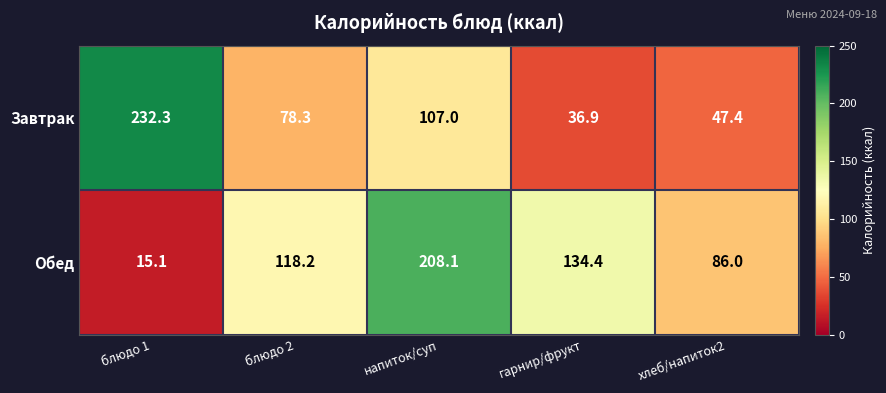

What is the minimum value shown in the chart?

15.1